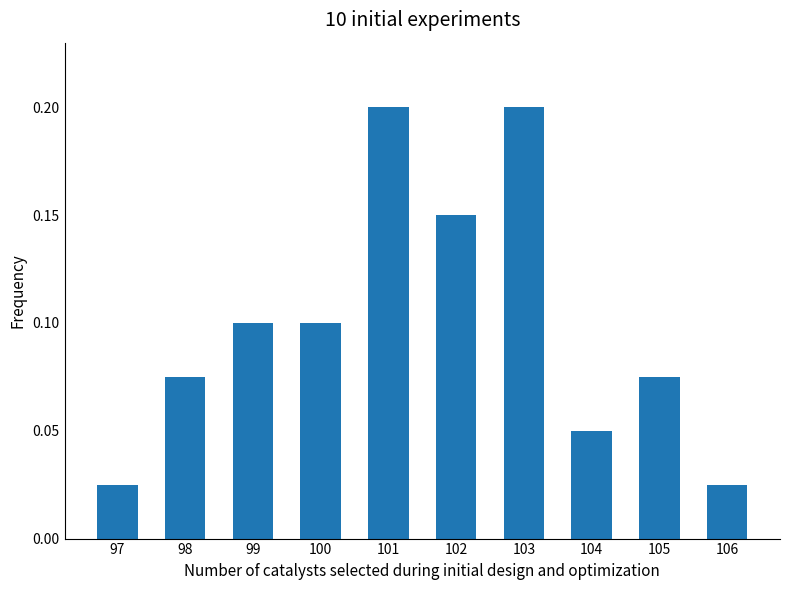

True or false: the data shows 0.2 at 102.

False